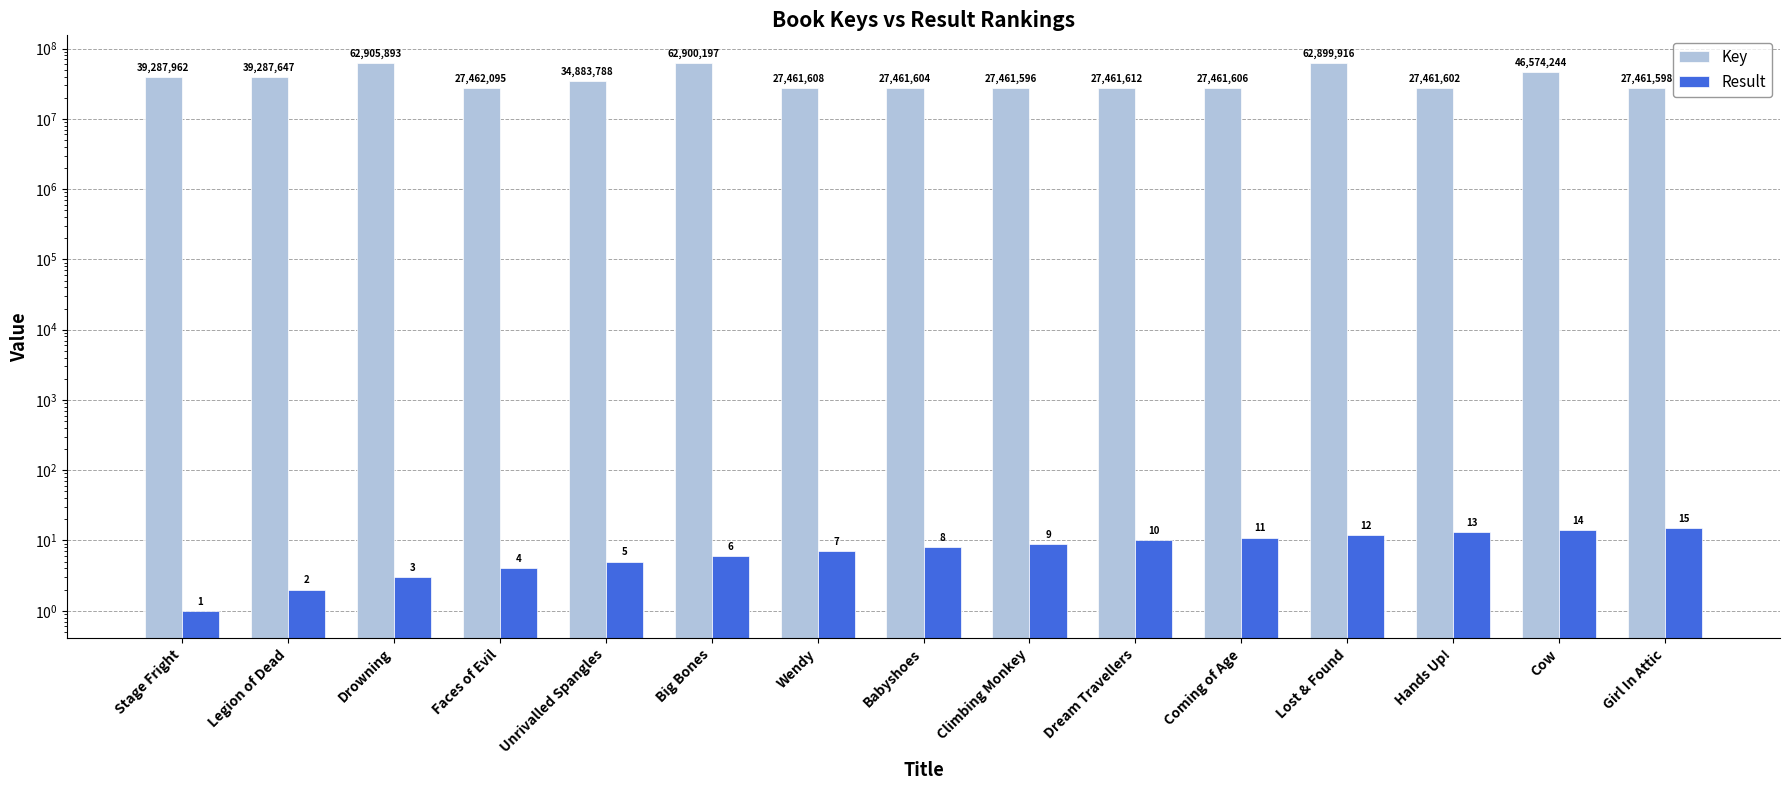

Reading right to left, list all the values displayed in this chart.

Key: Girl In Attic=27461598	Cow=46574244	Hands Up!=27461602	Lost & Found=62899916	Coming of Age=27461606	Dream Travellers=27461612	Climbing Monkey=27461596	Babyshoes=27461604	Wendy=27461608	Big Bones=62900197	Unrivalled Spangles=34883788	Faces of Evil=27462095	Drowning=62905893	Legion of Dead=39287647	Stage Fright=39287962
Result: Girl In Attic=15	Cow=14	Hands Up!=13	Lost & Found=12	Coming of Age=11	Dream Travellers=10	Climbing Monkey=9	Babyshoes=8	Wendy=7	Big Bones=6	Unrivalled Spangles=5	Faces of Evil=4	Drowning=3	Legion of Dead=2	Stage Fright=1